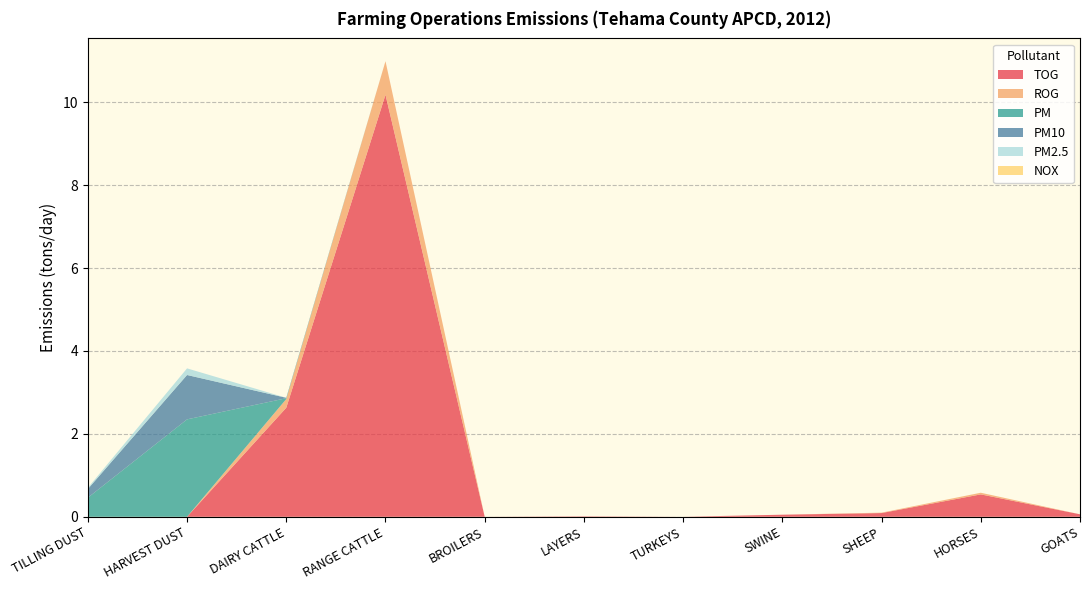

Reading left to right, list all the values displayed in this chart.

TOG: 0.0	0.0	2.6	10.2	0.0	0.0	0.0	0.1	0.1	0.5	0.1
ROG: 0.0	0.0	0.2	0.8	0.0	0.0	0.0	0.0	0.0	0.0	0.0
PM: 0.5	2.4	0.0	0.0	0.0	0.0	0.0	0.0	0.0	0.0	0.0
PM10: 0.2	1.1	0.0	0.0	0.0	0.0	0.0	0.0	0.0	0.0	0.0
PM2.5: 0.0	0.2	0.0	0.0	0.0	0.0	0.0	0.0	0.0	0.0	0.0
NOX: 0.0	0.0	0.0	0.0	0.0	0.0	0.0	0.0	0.0	0.0	0.0